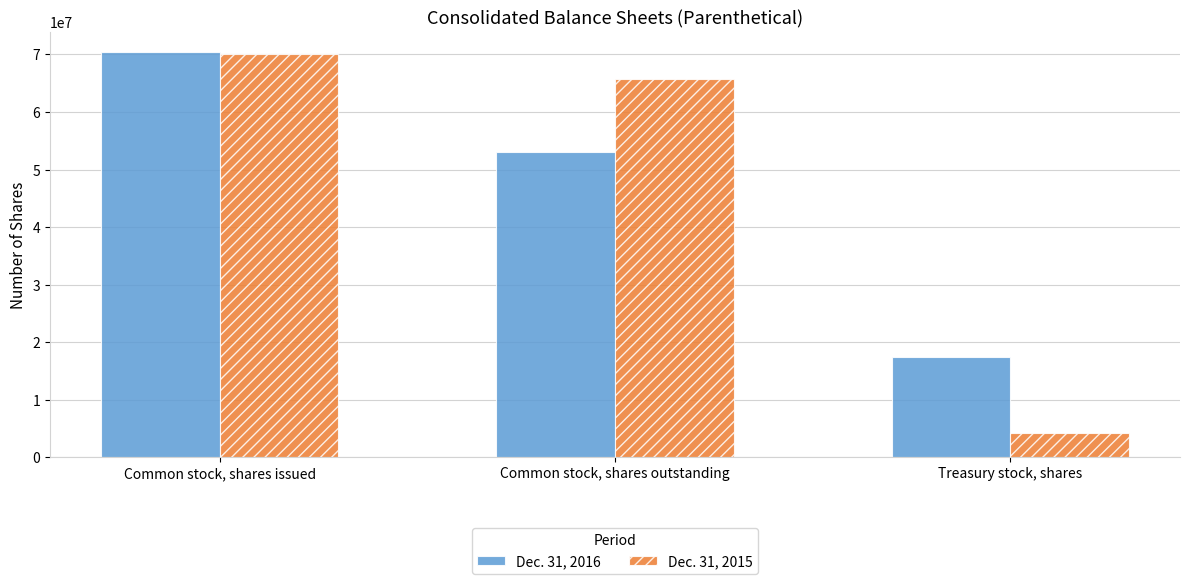

Which series has the largest range (max minus min)?

Dec. 31, 2015